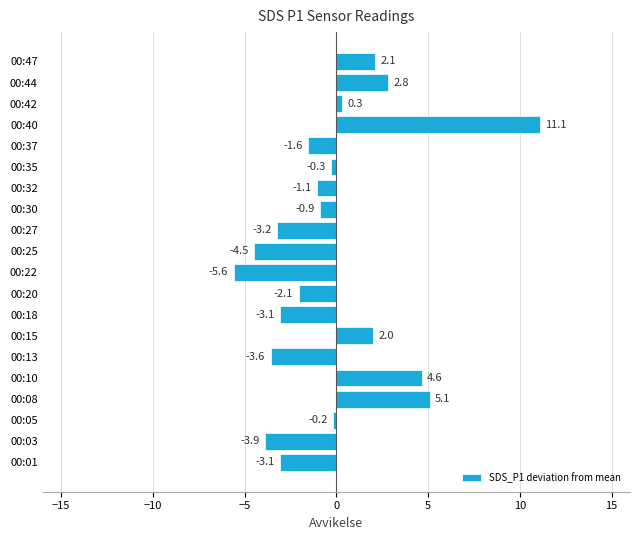

How many values are below zero?

13